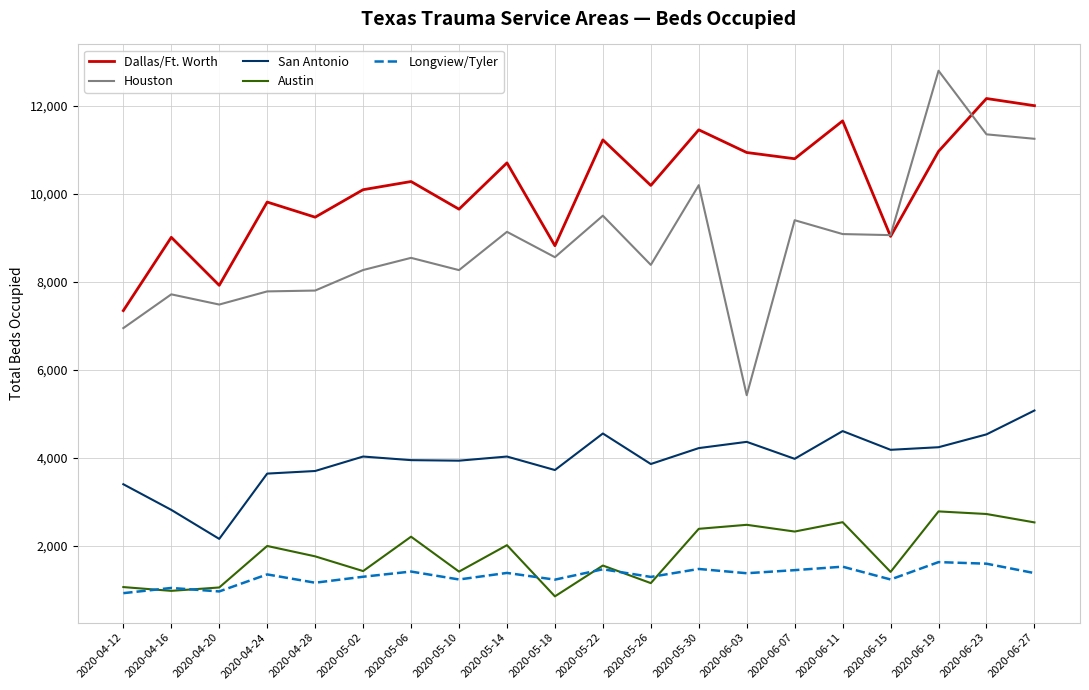

How many lines are shown in the chart?

5